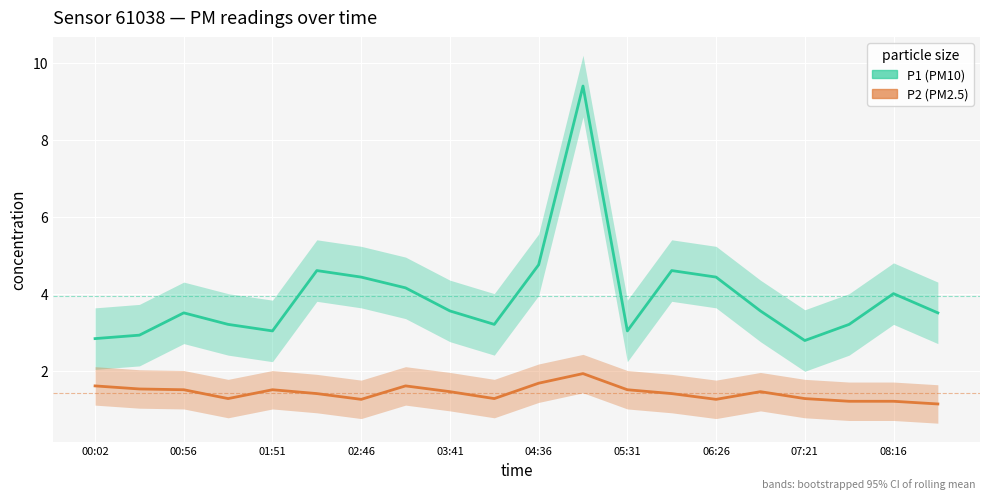

Between 04:36 and 03:41, which is larger?

04:36